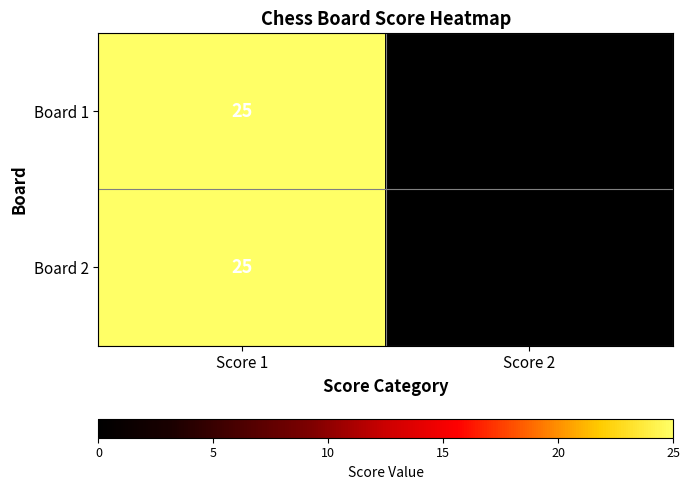

At which category is the sum across all series the highest?

Score 1